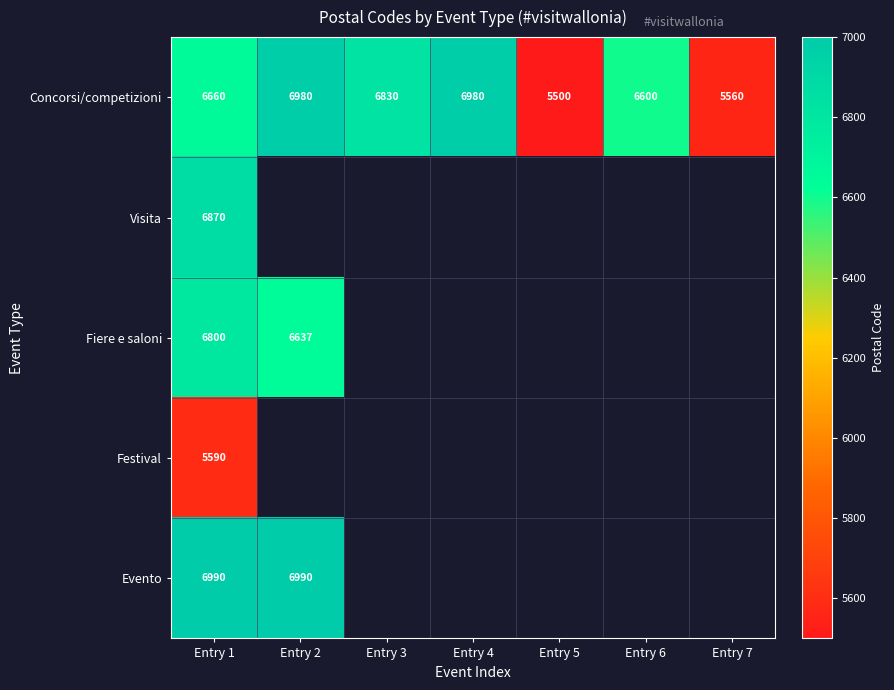

Which has a higher value, Entry 3 or Entry 2?

Entry 2